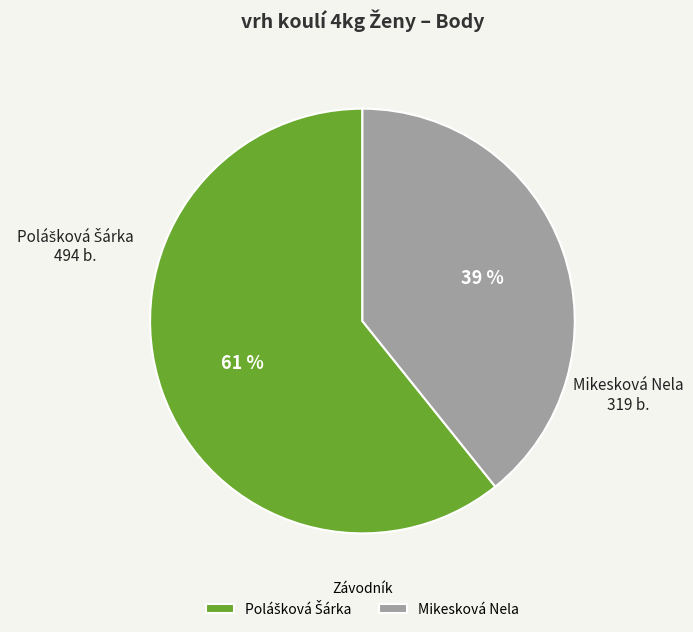

To the nearest percent, what portion does Mikesková Nela represent?

39%